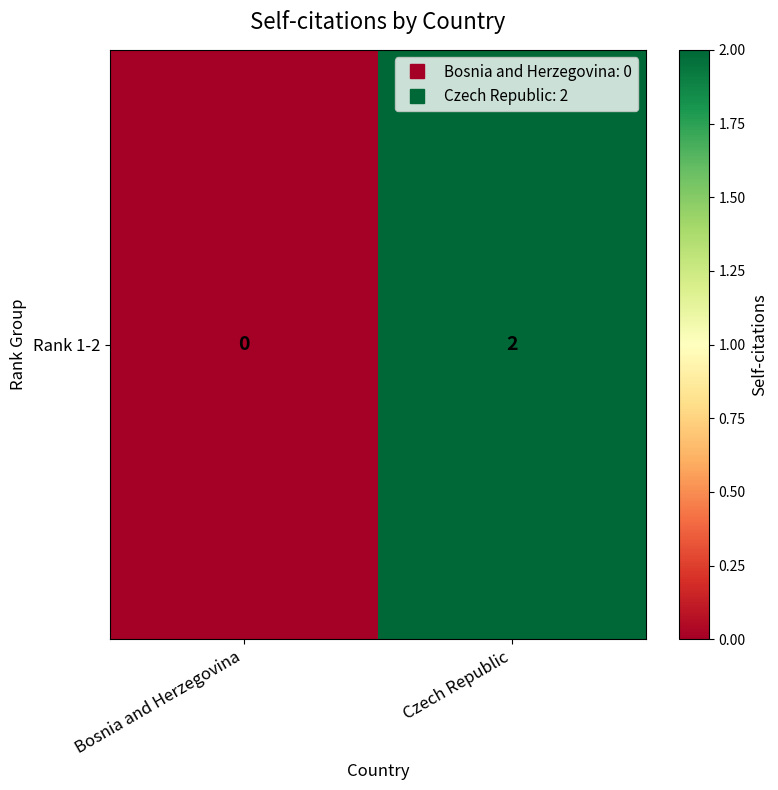

Is it true that the value at Bosnia and Herzegovina is 1?

False